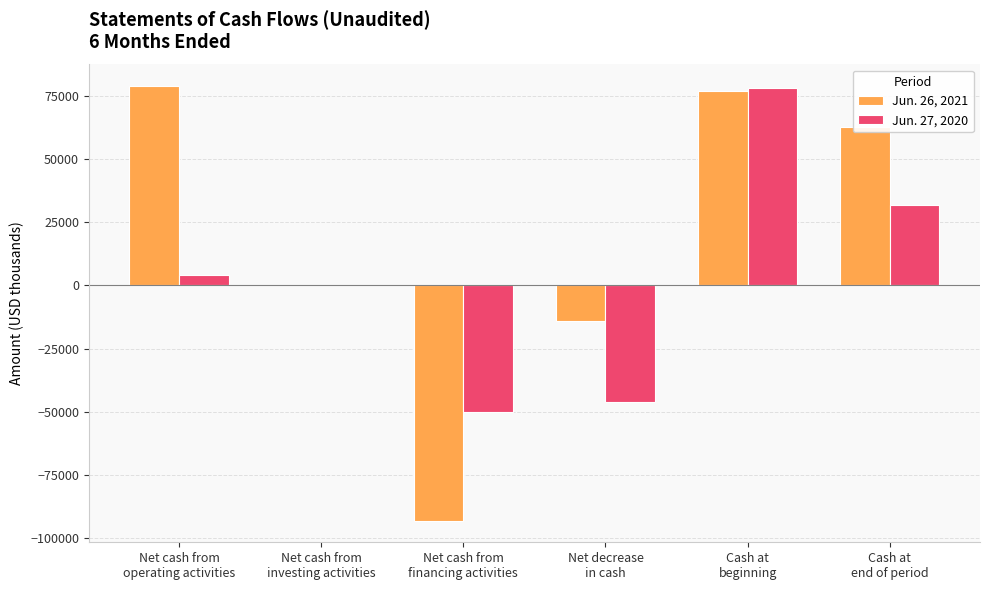

Reading right to left, extract all data points from this chart.

Jun. 26, 2021: 62484	76769	-14285	-93014	0	78729
Jun. 27, 2020: 31843	77909	-46066	-50129	-6	4069